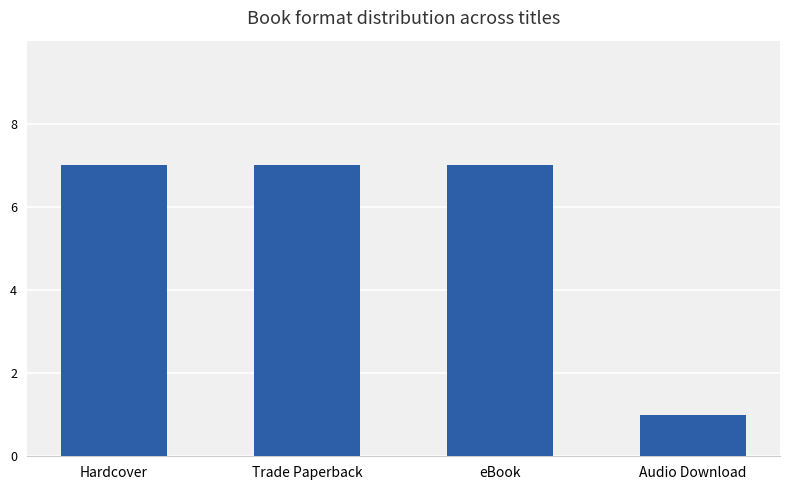

What is the label of the 2nd bar from the left?

Trade Paperback